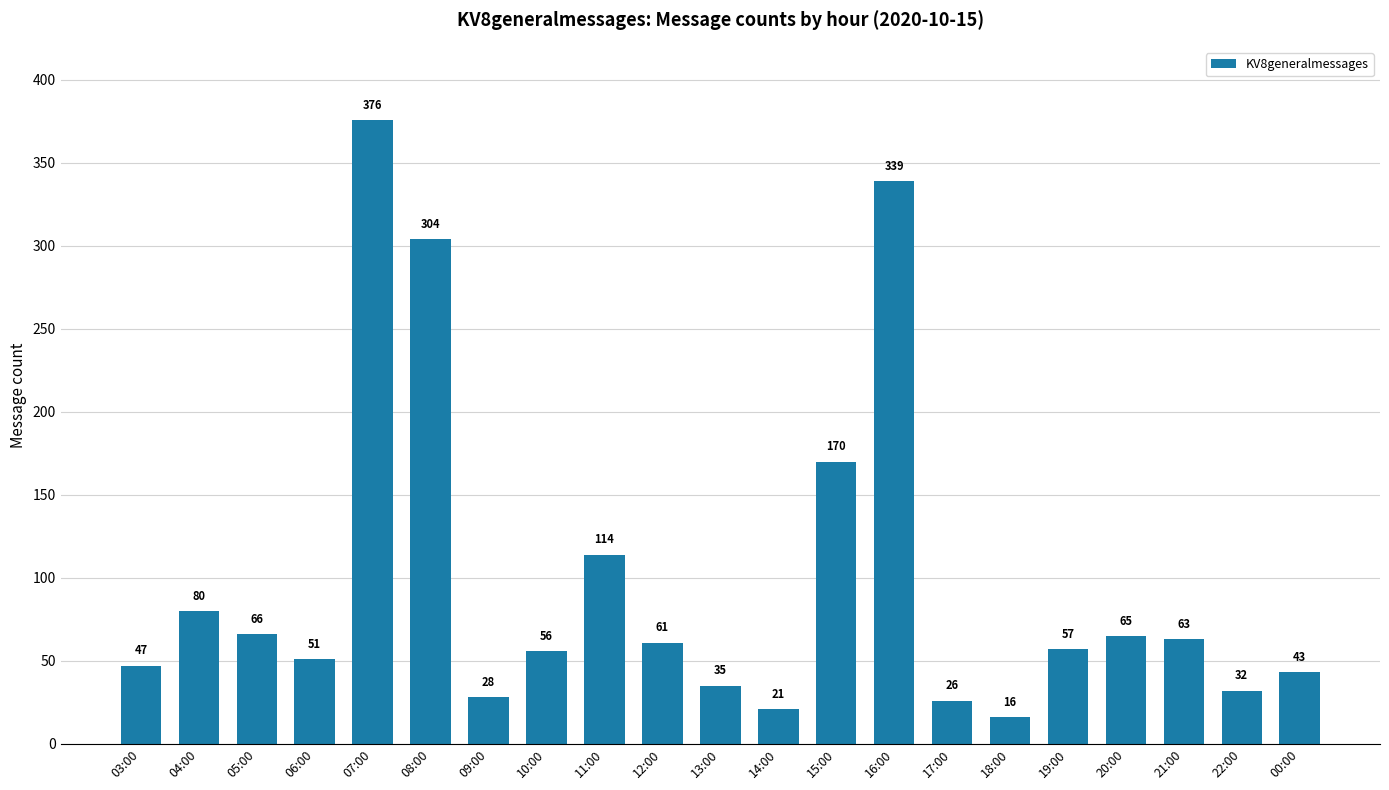

List the labels in order of value, smallest first.

18:00, 14:00, 17:00, 09:00, 22:00, 13:00, 00:00, 03:00, 06:00, 10:00, 19:00, 12:00, 21:00, 20:00, 05:00, 04:00, 11:00, 15:00, 08:00, 16:00, 07:00